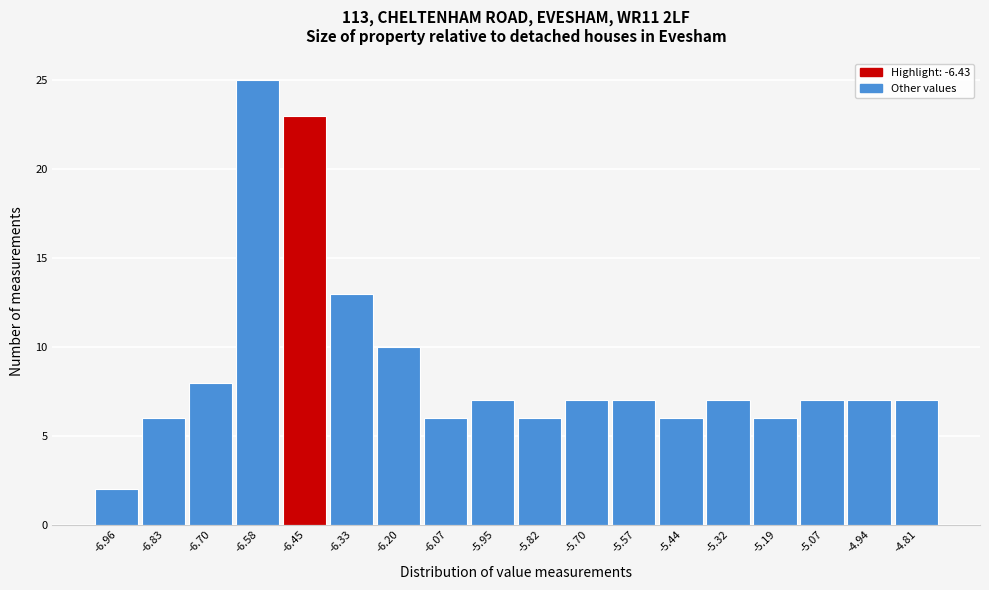

How tall is the bar that spans -5.76 to -5.64 on the x-axis? Neither the bar edges nor the heights are printed on the chart, so give them approximately, as read against the axes.

7